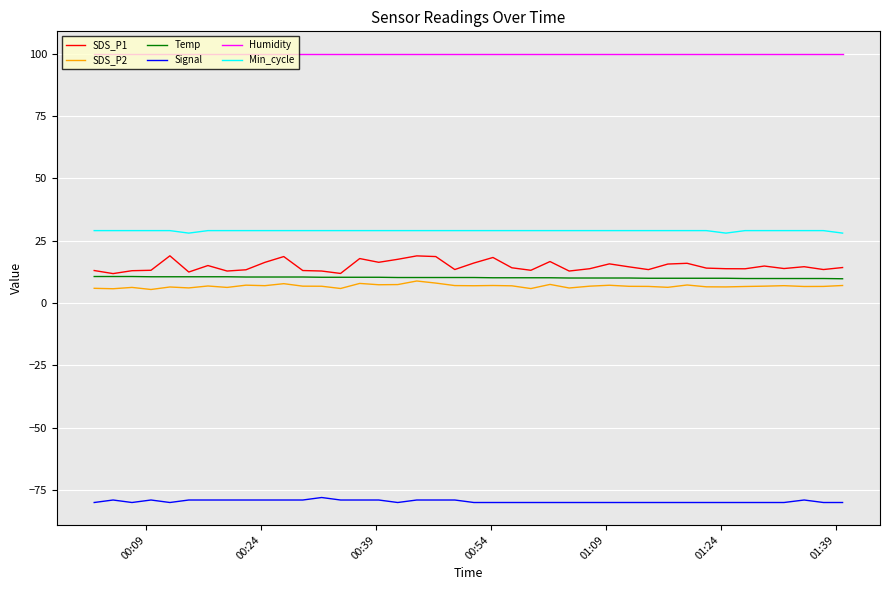

Which series has the largest range (max minus min)?

SDS_P1